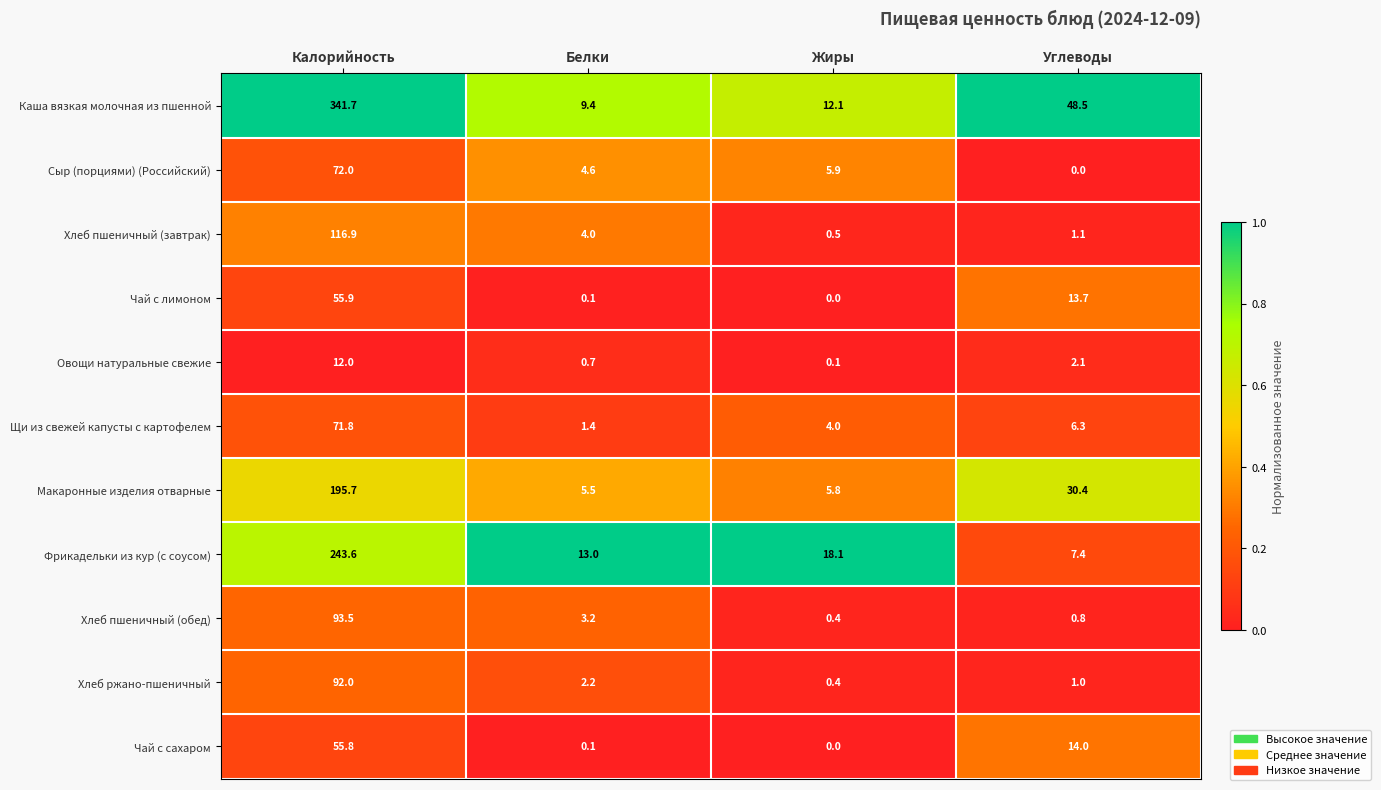

What is the greatest value displayed?

341.7